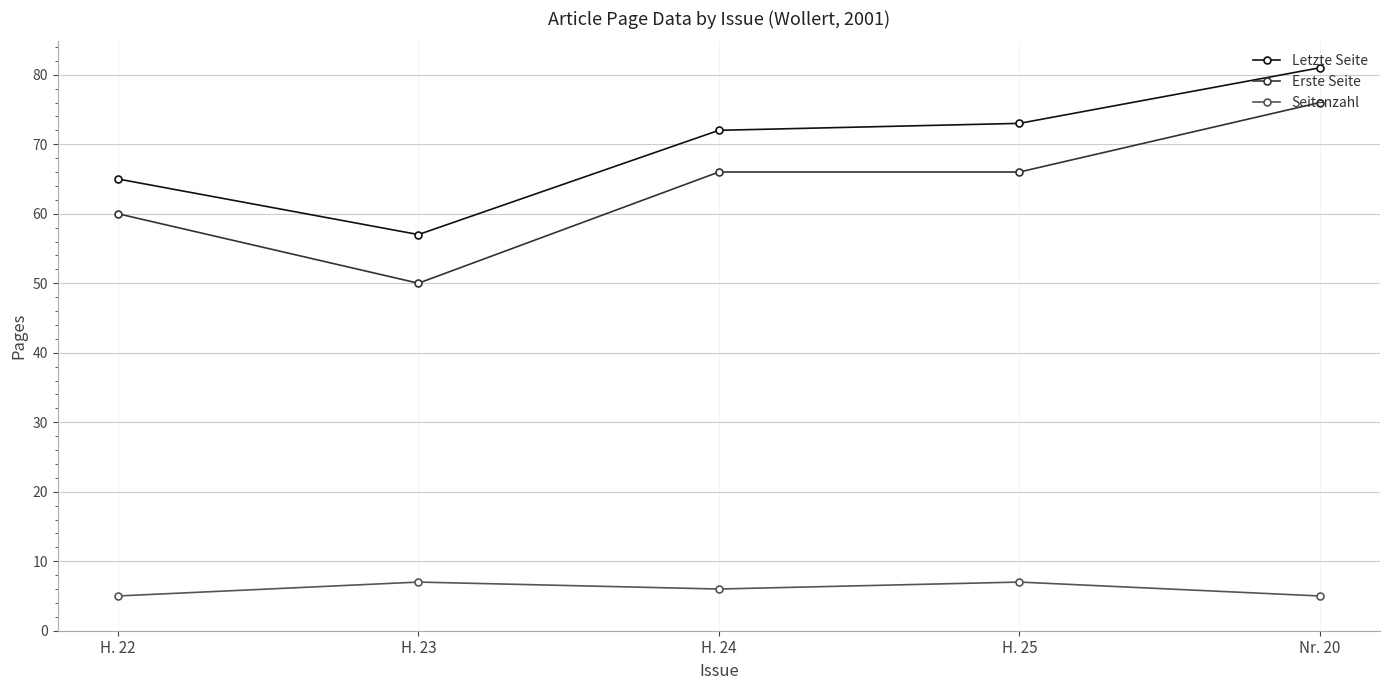

How many categories are shown in the chart?

5